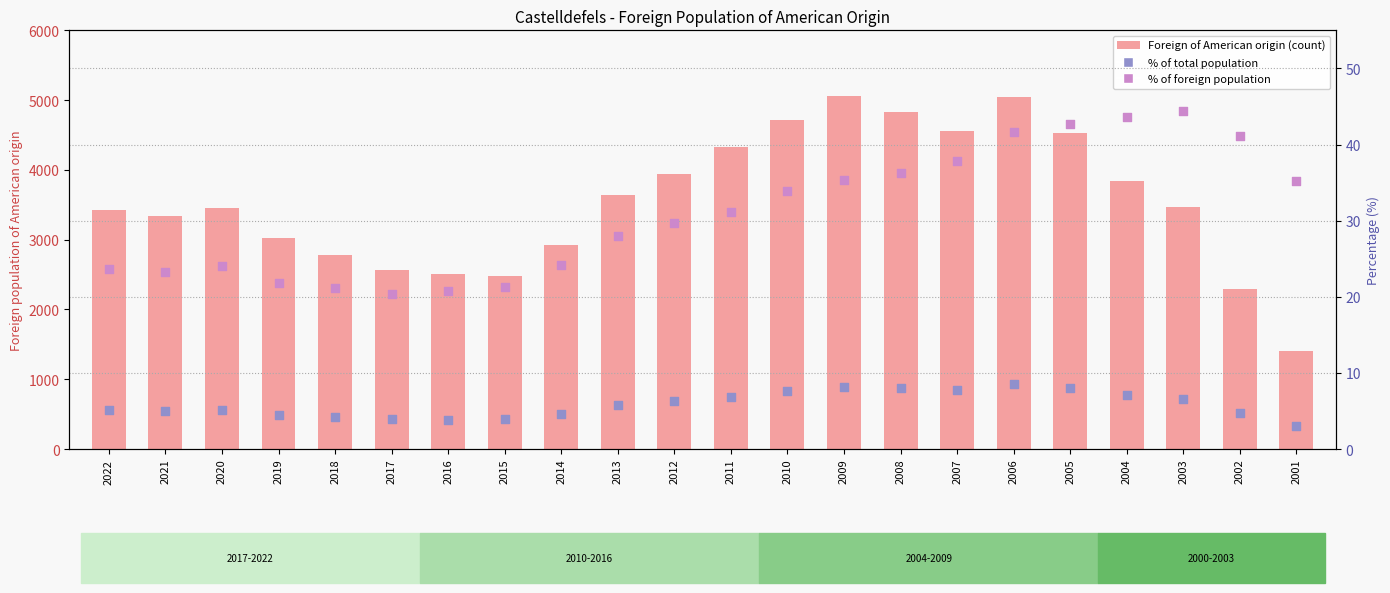

At which category is the sum across all series the highest?

2009